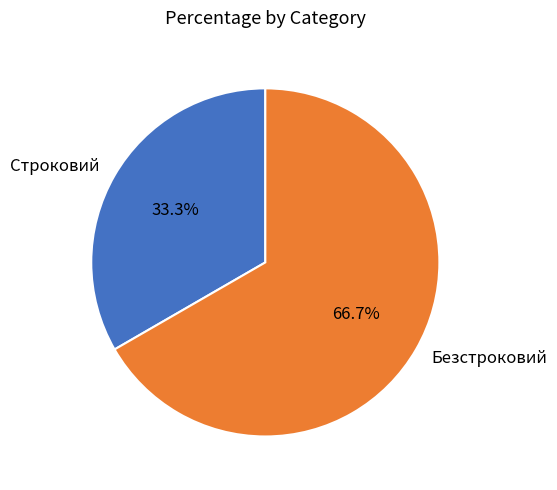

How many segments does this pie chart have?

2